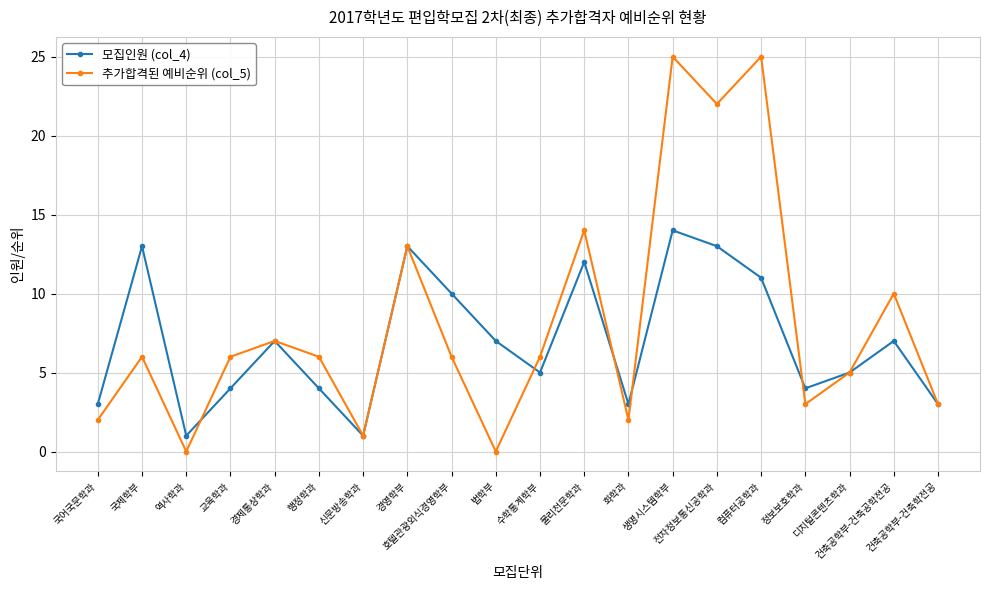

Which series has the largest total across all categories?

추가합격된 예비순위 (col_5)